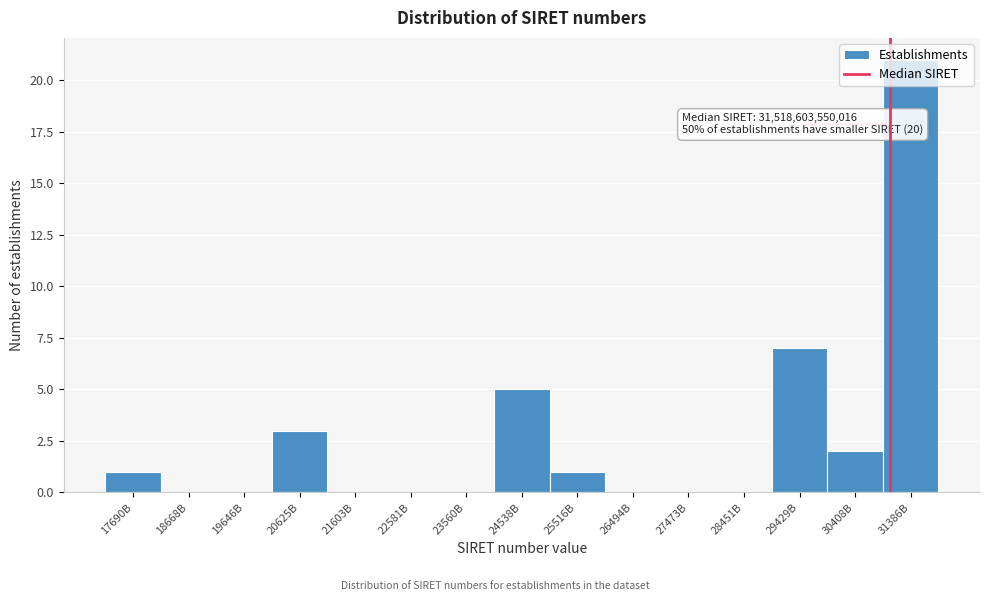

Which has a higher value, 30408B or 22581B?

30408B